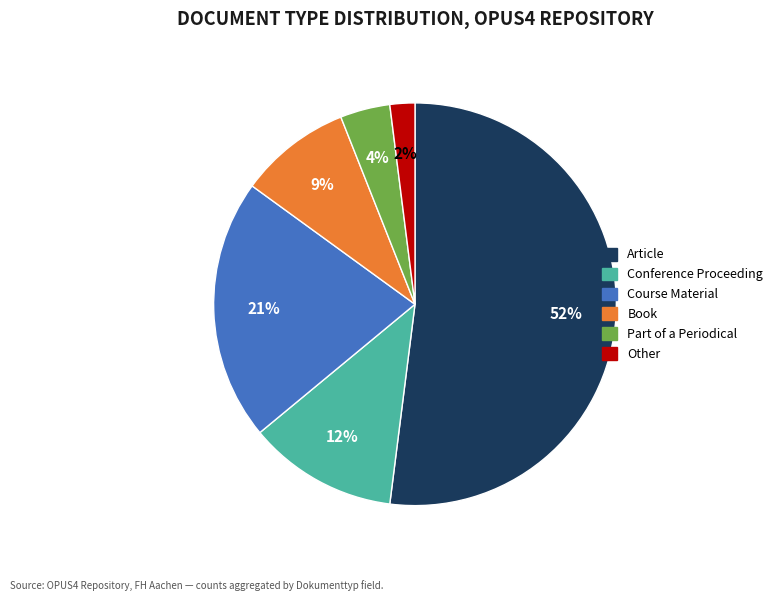

Which slice is the smallest?

Other